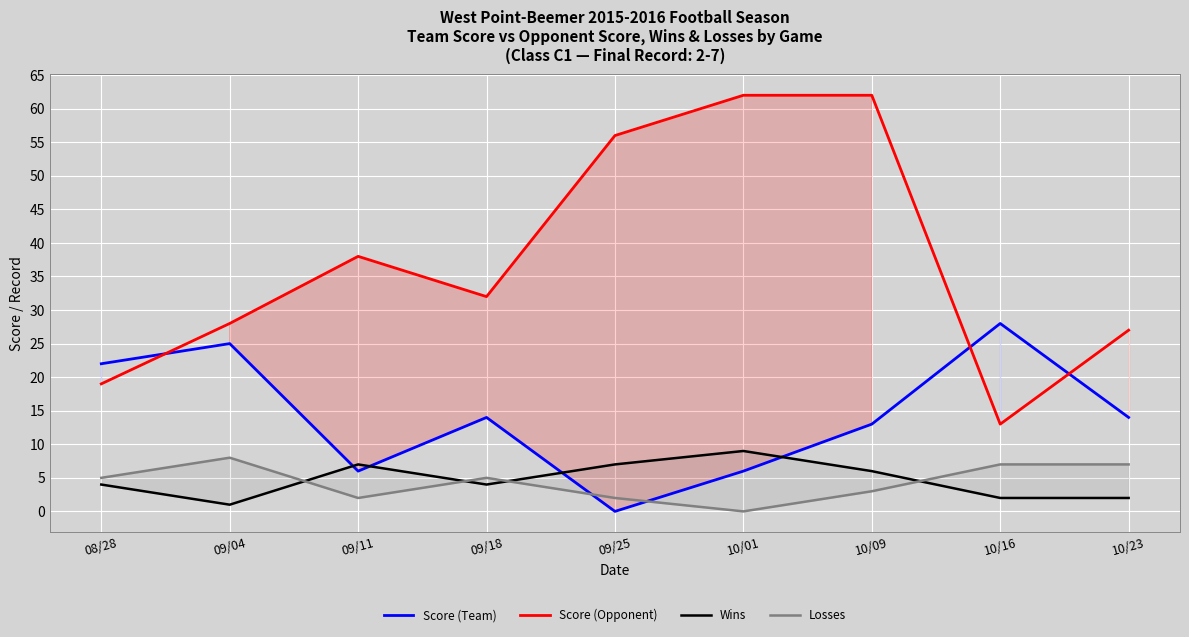

What position from the left is 09/04?

2